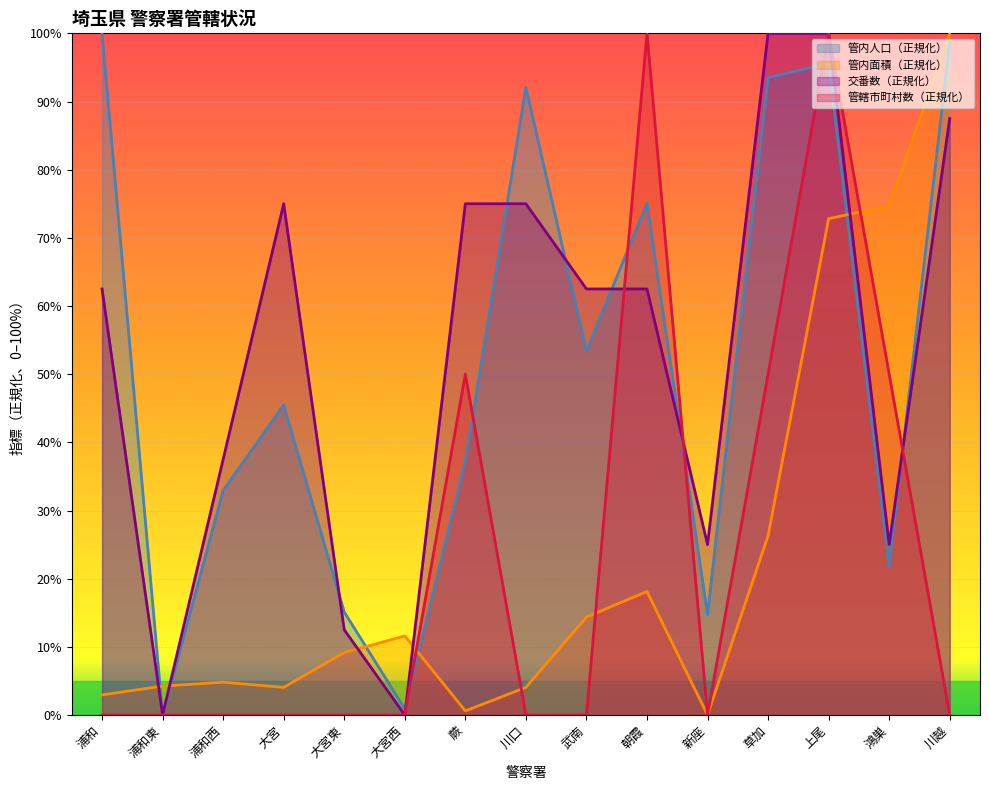

What is the value of the 管内人口（人） point at the 3rd from the left?

32.9